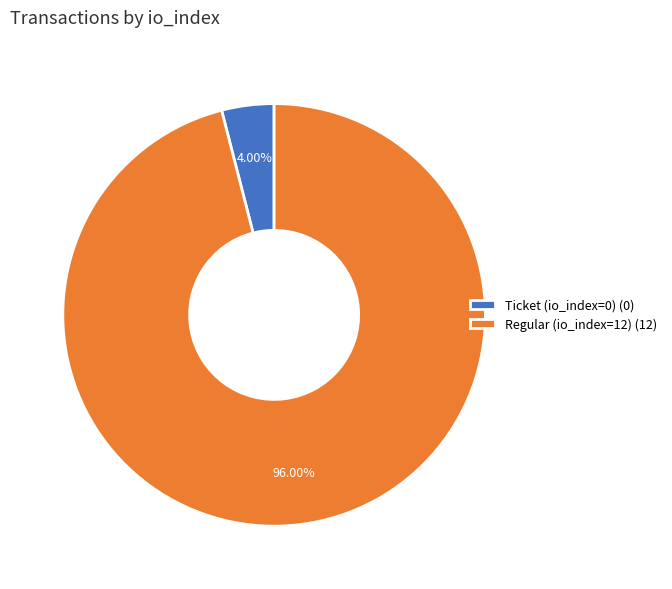

Is there a majority slice in this chart?

Yes